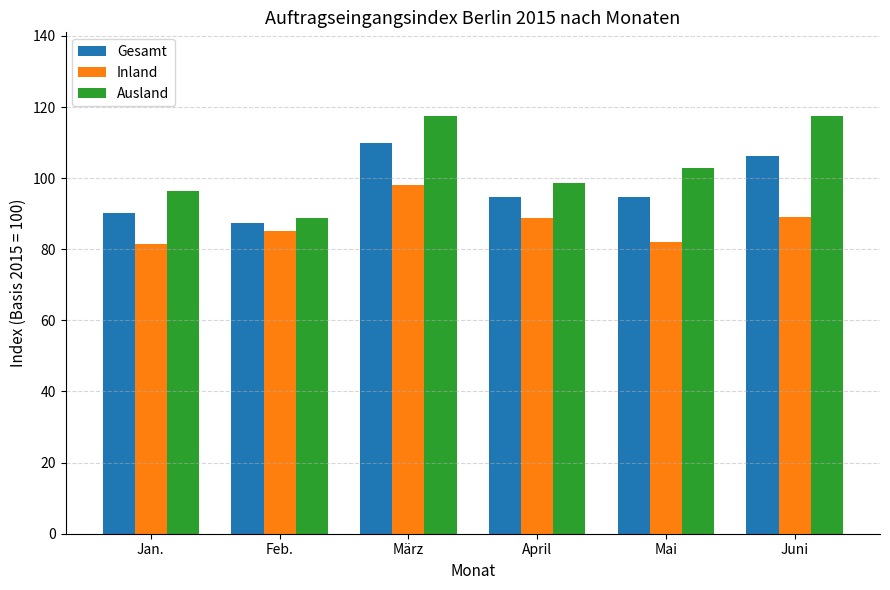

Does the chart contain stacked bars?

No